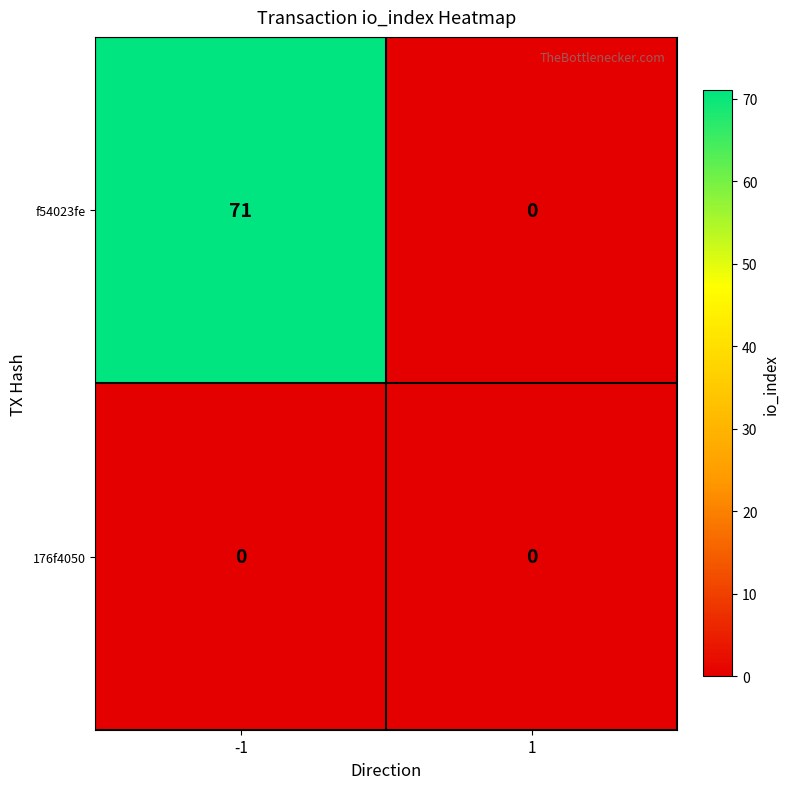

What is the spread (max minus min) of values at -1?

71